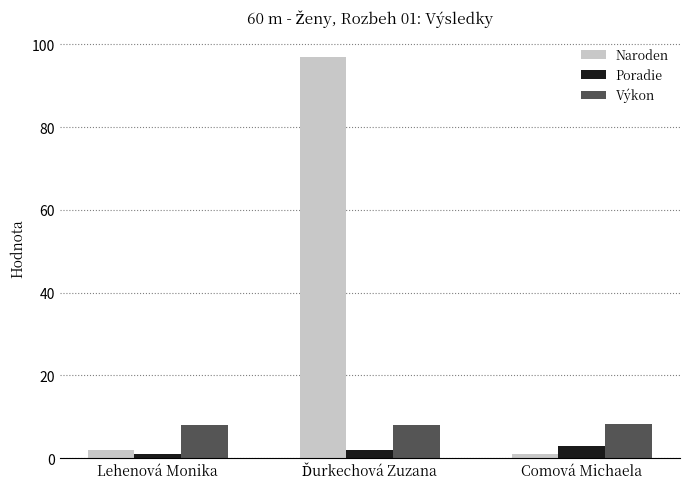

Which series has the largest total across all categories?

Naroden